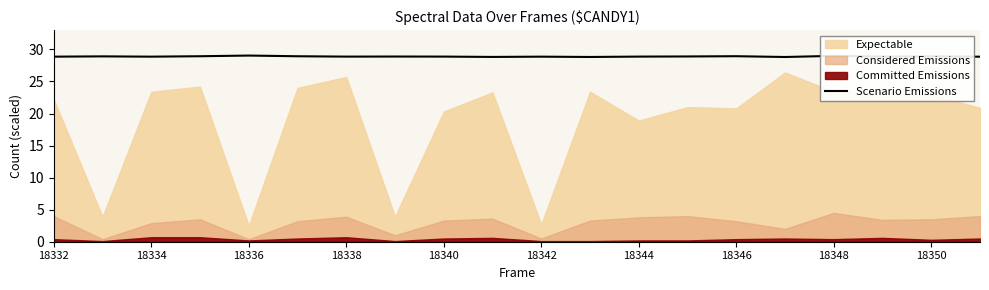

What is the maximum value for Scenario Emissions?

29.0